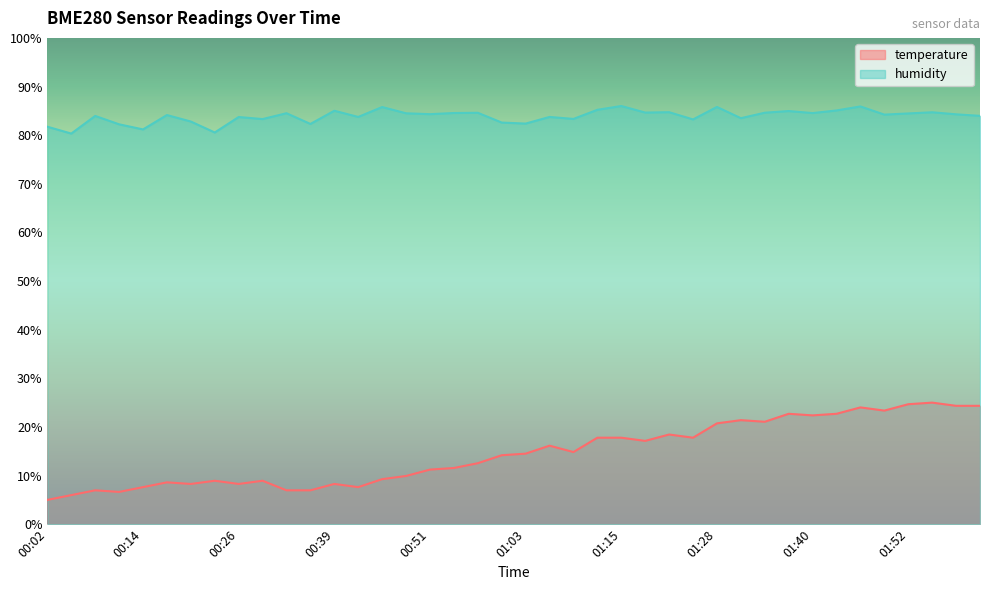

Which series changed the most between 00:42 and 02:01?

temperature